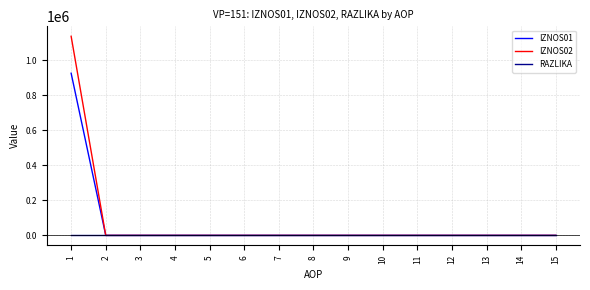

Which series has the widest spread of values?

IZNOS02